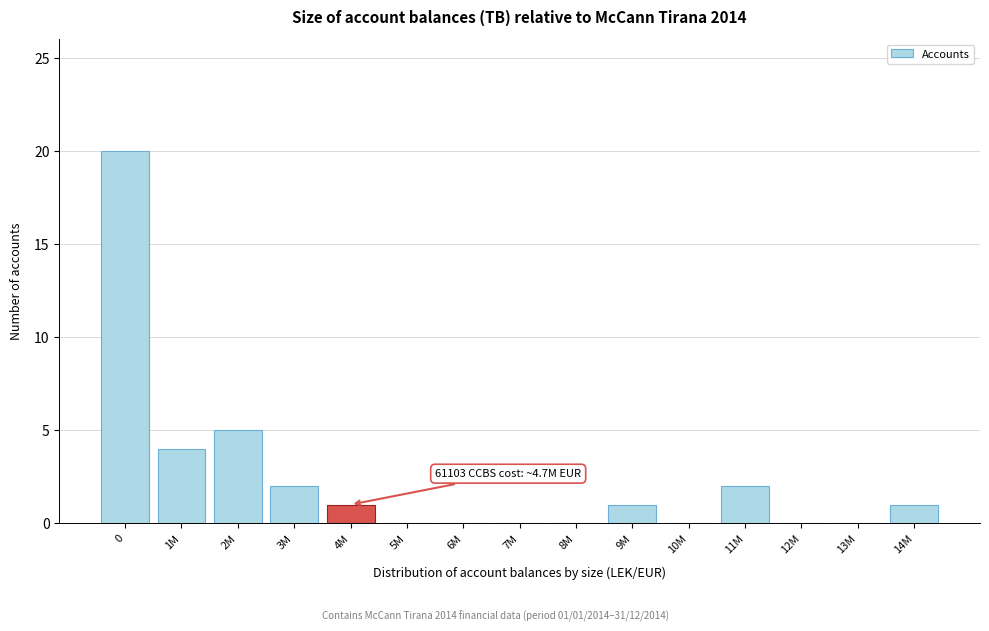

Reading left to right, transcribe all the data shown in this chart.

0=20	1M=4	2M=5	3M=2	4M=1	5M=0	6M=0	7M=0	8M=0	9M=1	10M=0	11M=2	12M=0	13M=0	14M=1